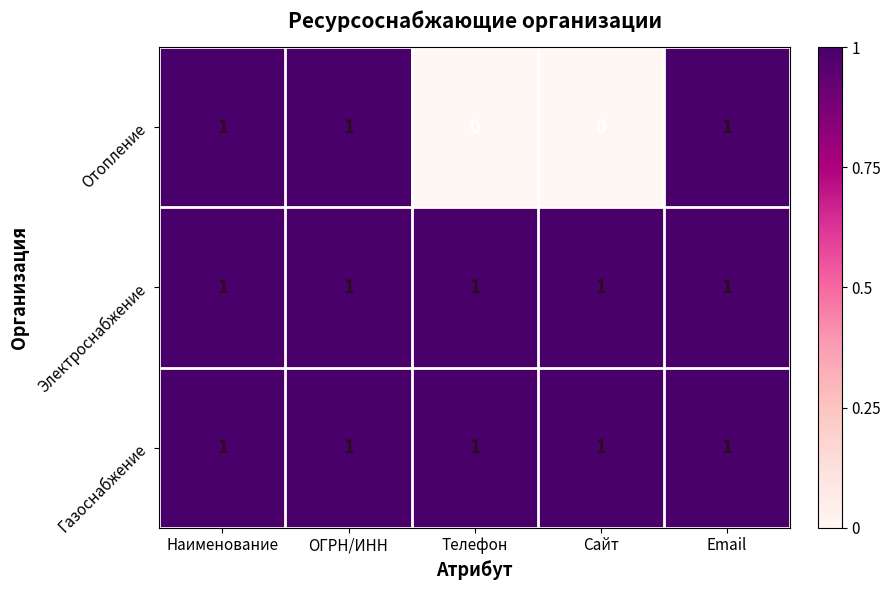

What is the sum of all Электроснабжение values?

5